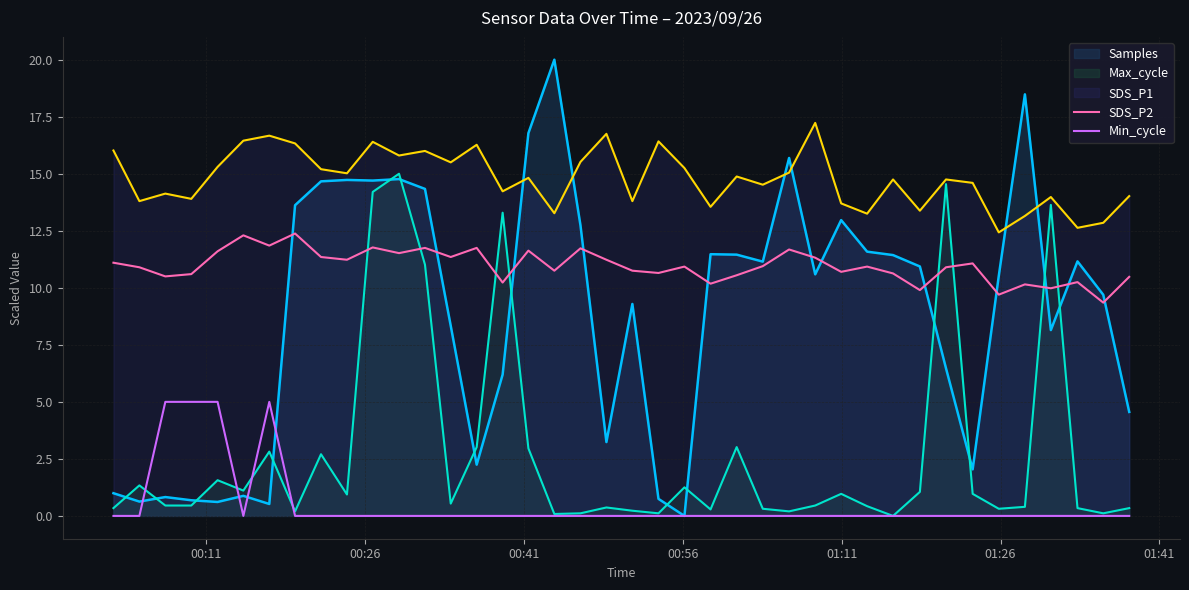

What is the value of the Min_cycle point at the 3rd from the left?

5.0